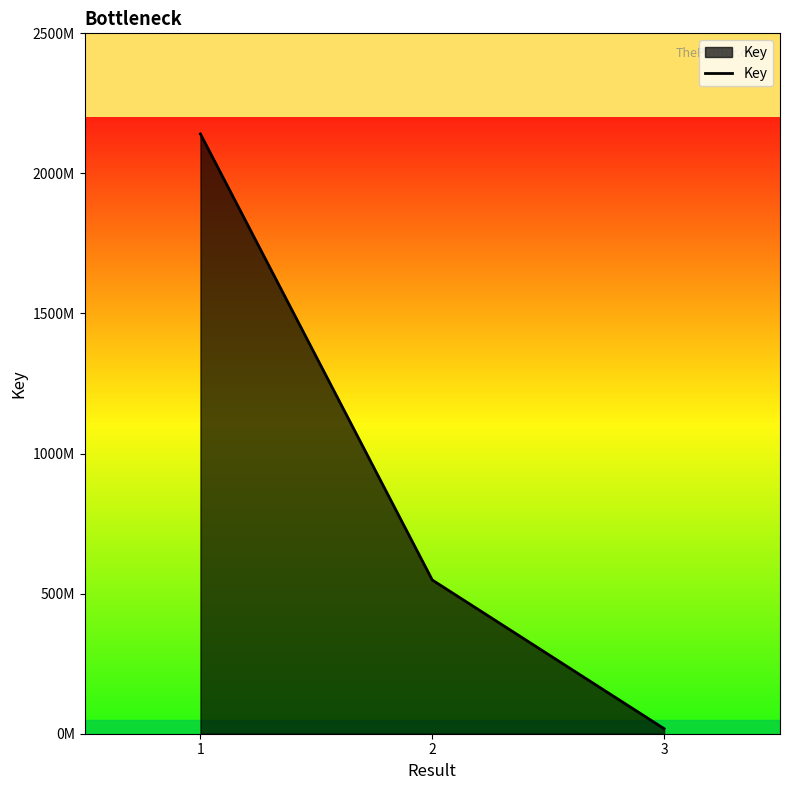

What is the sum of the values at 3 and 1?

2158810021